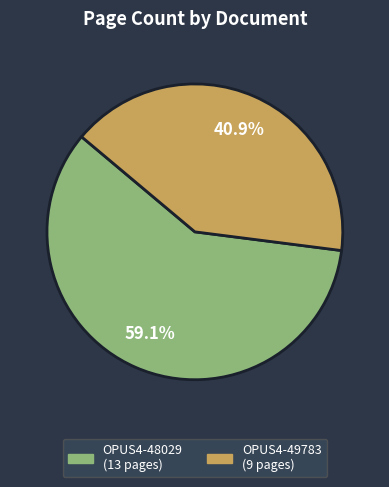

How many segments does this pie chart have?

2